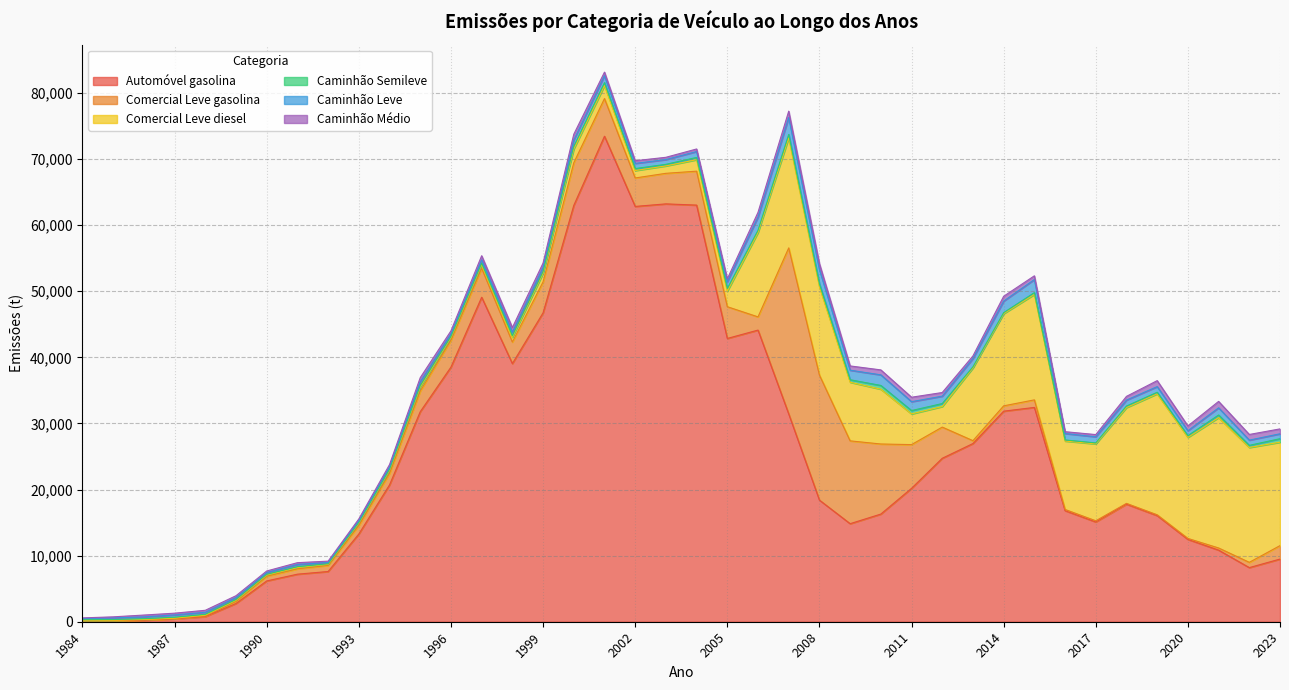

What is the total value across all series at 1986?

1011.4